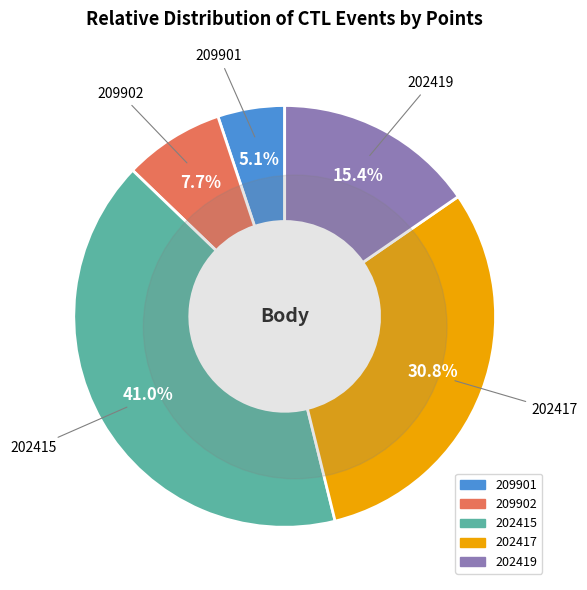

True or false: 202415 accounts for 41% of the total.

True